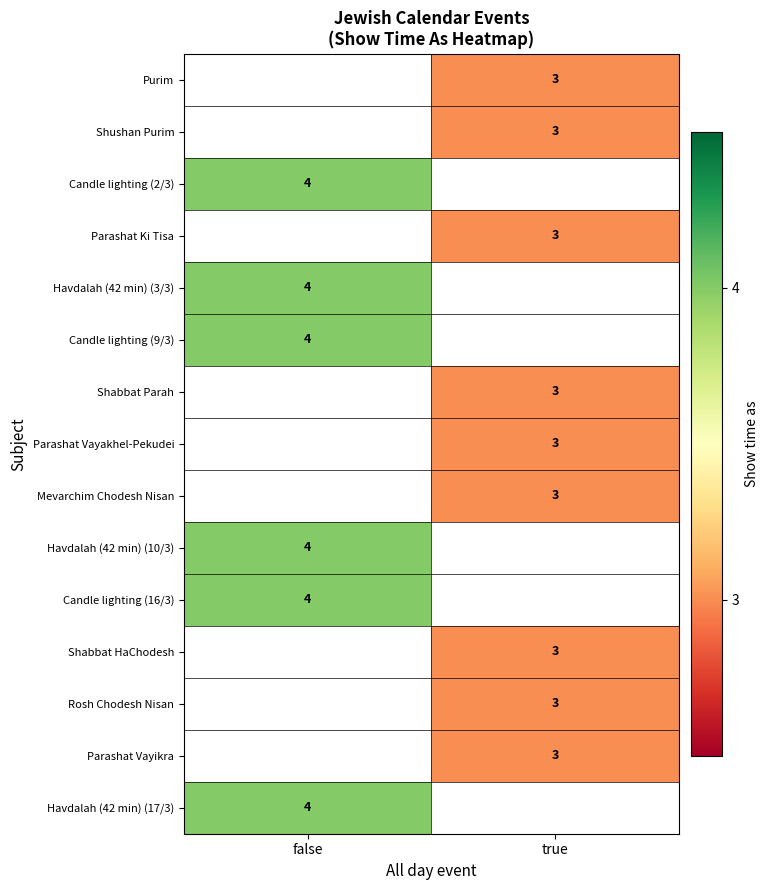

The value of Havdalah (42 min) (17/3) at false is 4. True or false?

True